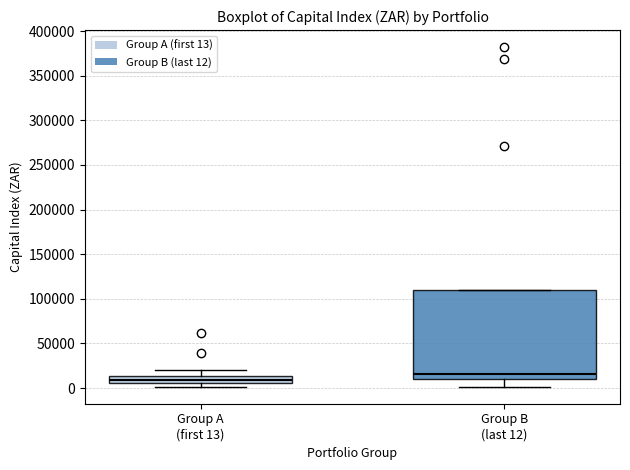

Reading left to right, read every box against the y-axis: the position of its median line, the range the box covers, and the ends of its whiskers. The values are not printed on the chart, so give them approximately, as read against the axis.

Group A (first 13): median 10000, box 5000 to 15000, whiskers 0 to 20000
Group B (last 12): median 15000, box 10000 to 110000, whiskers 0 to 110000